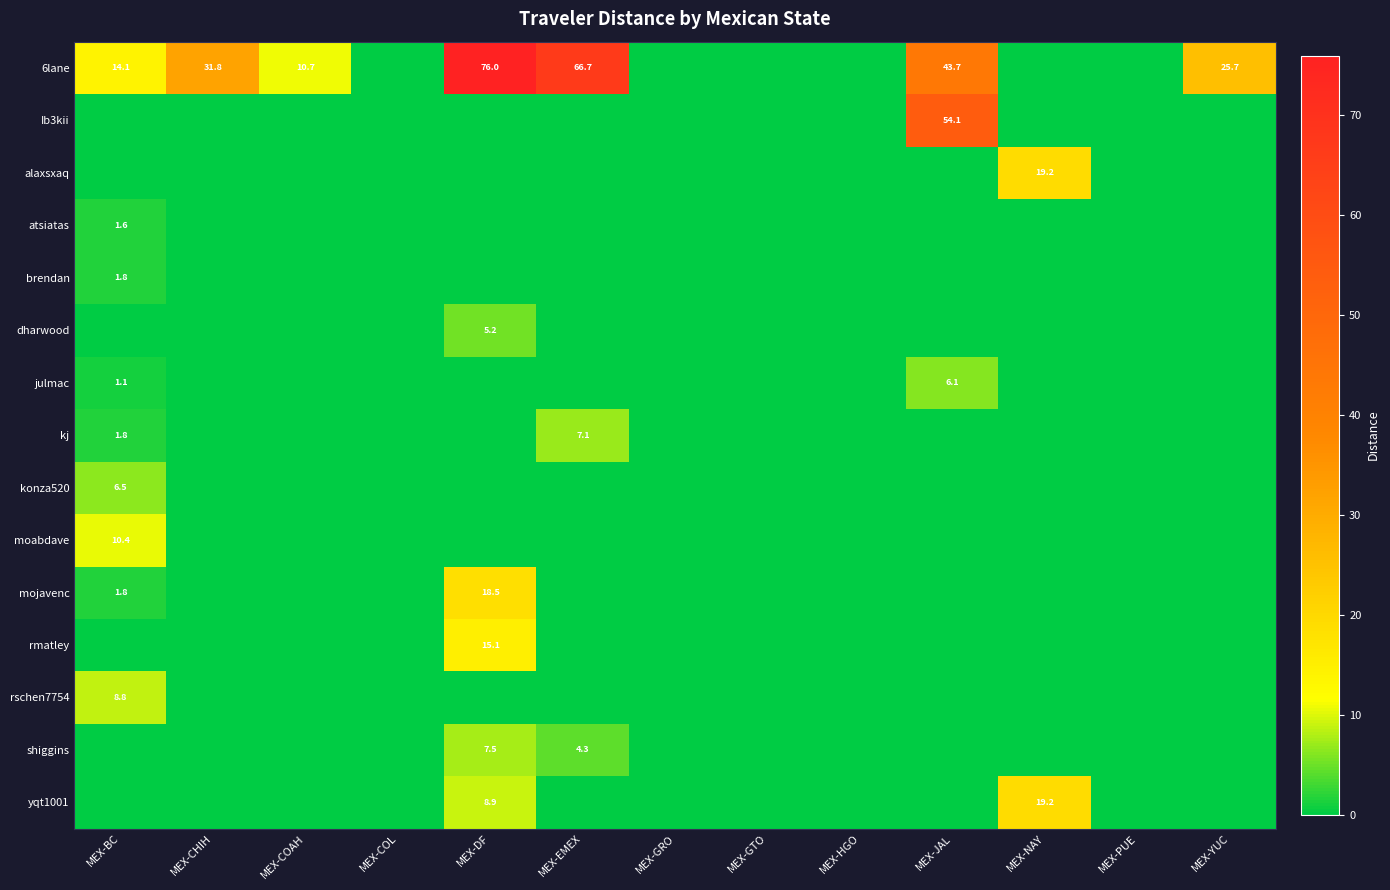

Is it true that shiggins equals 11.7 at MEX-DF?

False